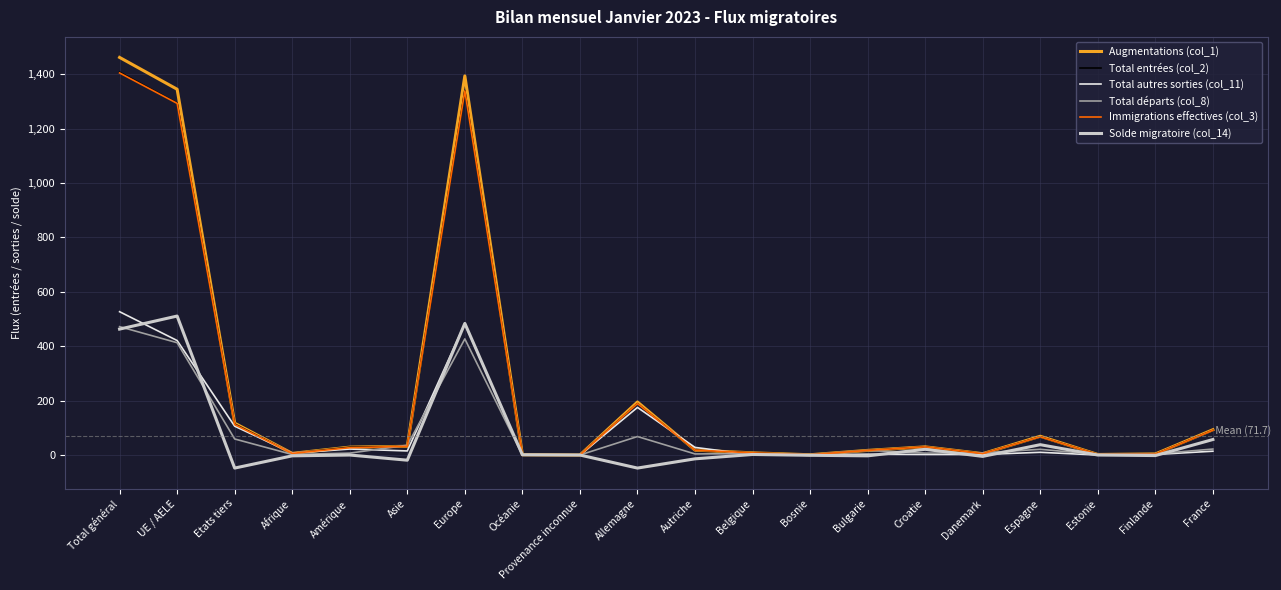

What is the greatest value displayed?

1462